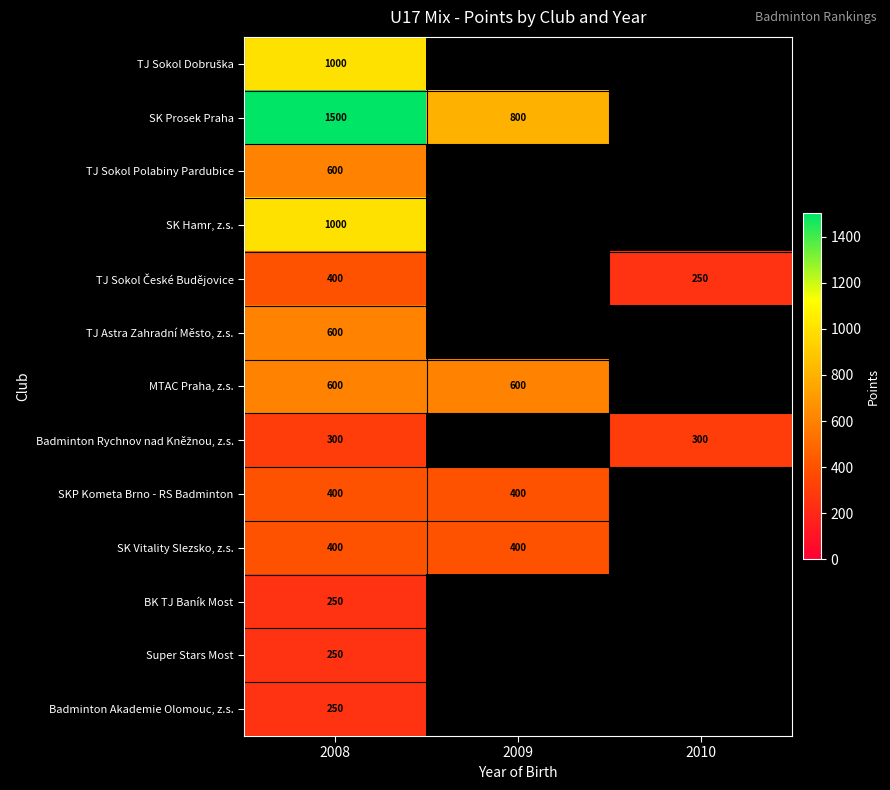

The TJ Sokol Polabiny Pardubice series shows 1004 at 2008. True or false?

False